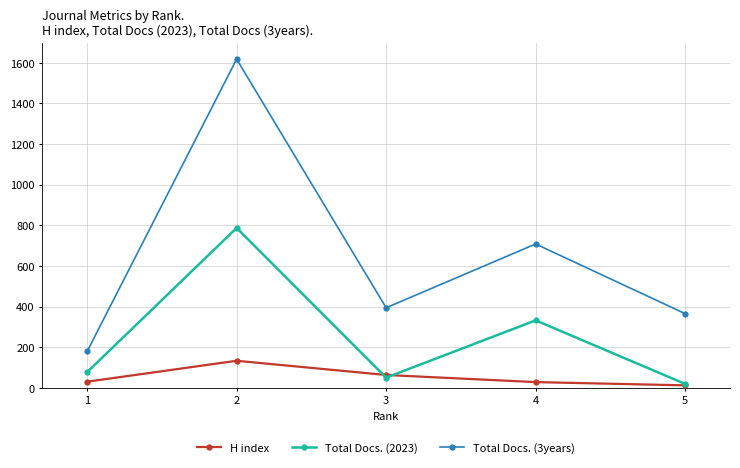

How many lines are shown in the chart?

3